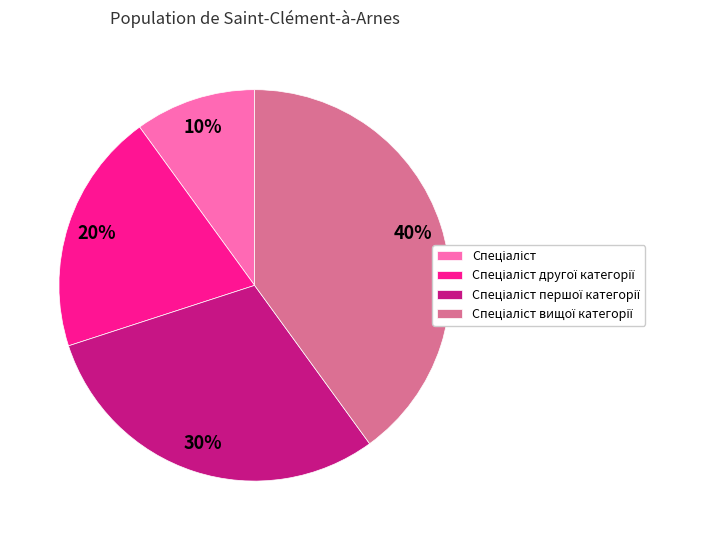

To the nearest percent, what is the average slice percentage?

25%